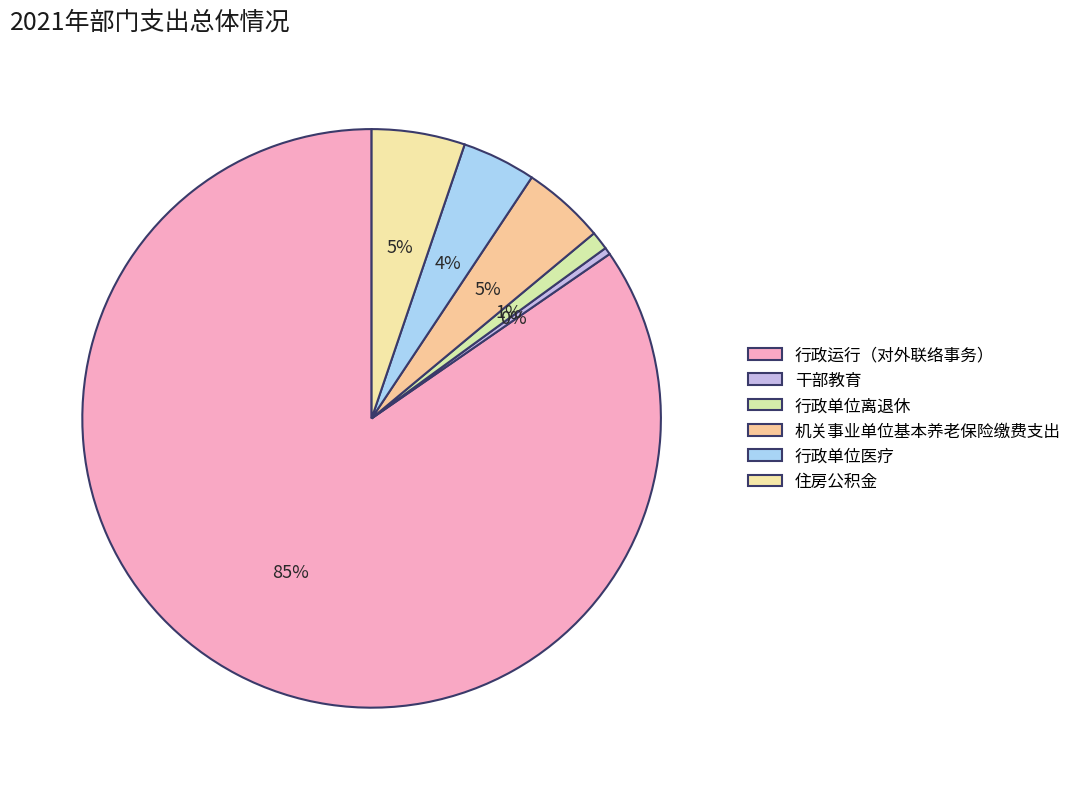

How many segments does this pie chart have?

6